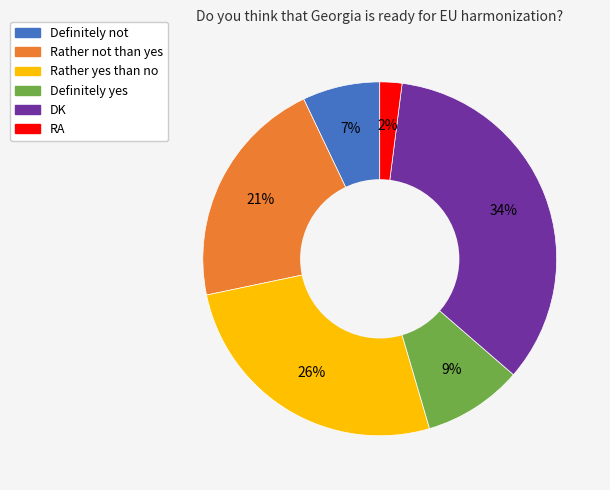

What is the largest slice in the pie chart?

DK